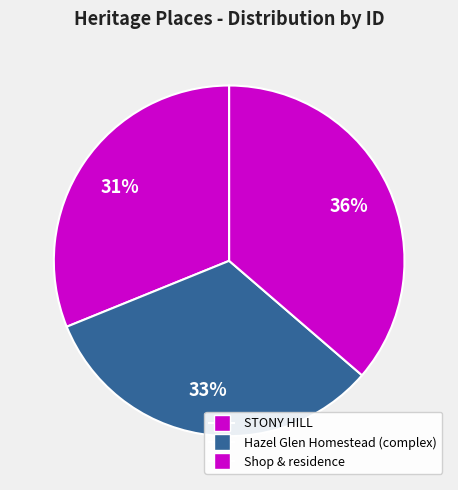

Which category has the biggest portion of the pie?

Shop & residence